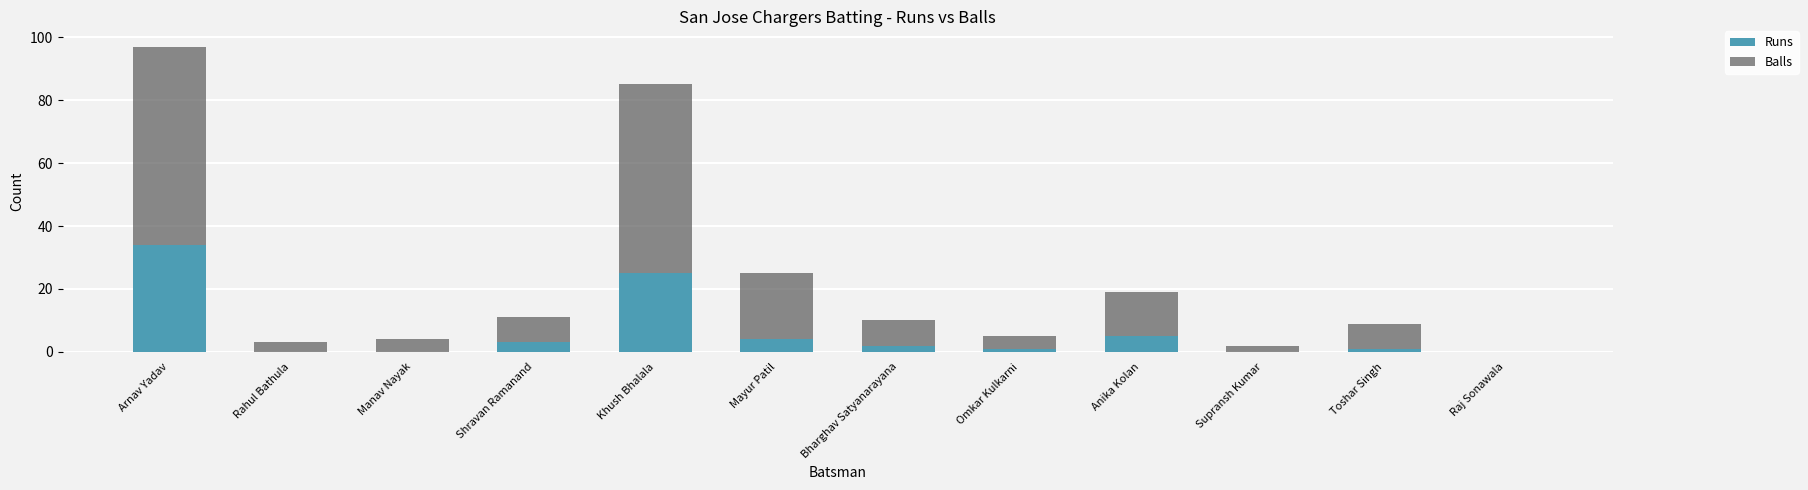

At which category is the sum across all series the highest?

Arnav Yadav